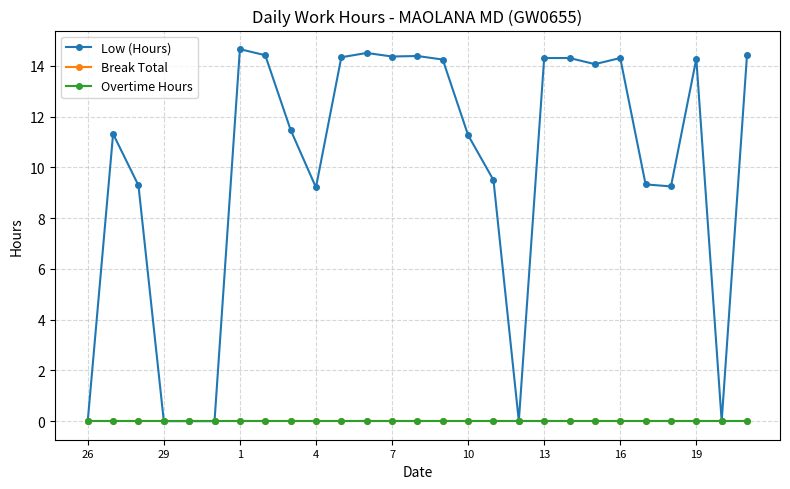

What is the difference between the maximum and minimum values in the Low (Hours) series?

14.7